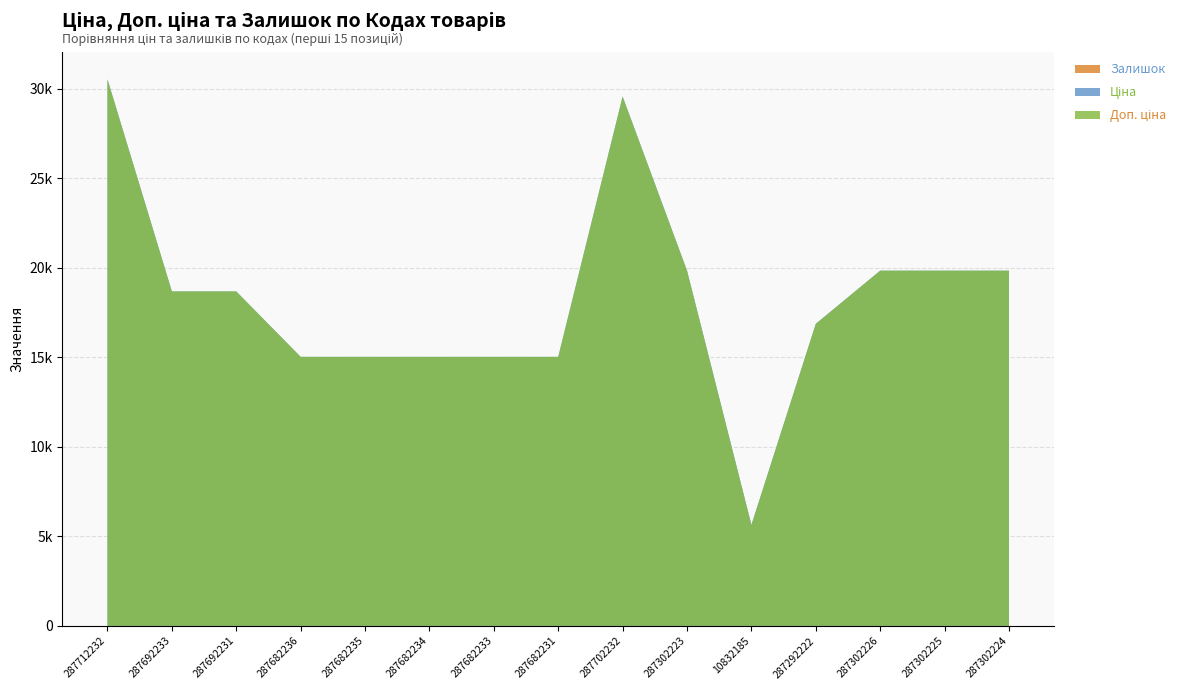

Reading right to left, transcribe all the data shown in this chart.

Ціна: 287302224=19831.1	287302225=19831.1	287302226=19831.1	287292222=16863.2	10832185=5636.0	287302223=19831.1	287702232=29548.9	287682231=15019.2	287682233=15019.2	287682234=15019.2	287682235=15019.2	287682236=15019.2	287692231=18671.5	287692233=18671.5	287712232=30512.3
Доп. ціна: 287302224=19831.1	287302225=19831.1	287302226=19831.1	287292222=16863.2	10832185=5636.0	287302223=19831.1	287702232=29548.9	287682231=15019.2	287682233=15019.2	287682234=15019.2	287682235=15019.2	287682236=15019.2	287692231=18671.5	287692233=18671.5	287712232=30512.3
Залишок: 287302224=3.0	287302225=5.0	287302226=1.0	287292222=4.0	10832185=1.0	287302223=1.0	287702232=0.0	287682231=0.0	287682233=0.0	287682234=0.0	287682235=0.0	287682236=0.0	287692231=0.0	287692233=0.0	287712232=0.0